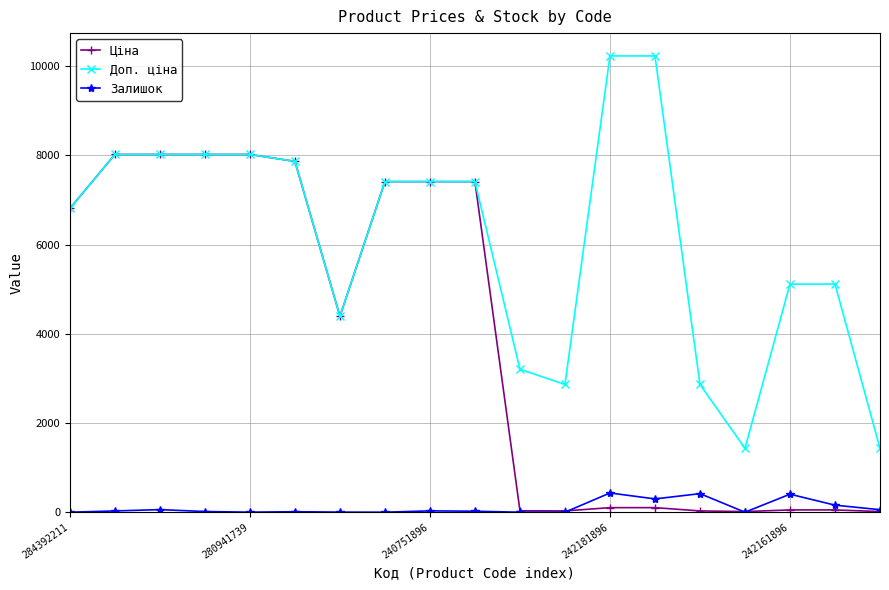

Which series has the largest total across all categories?

Доп. ціна